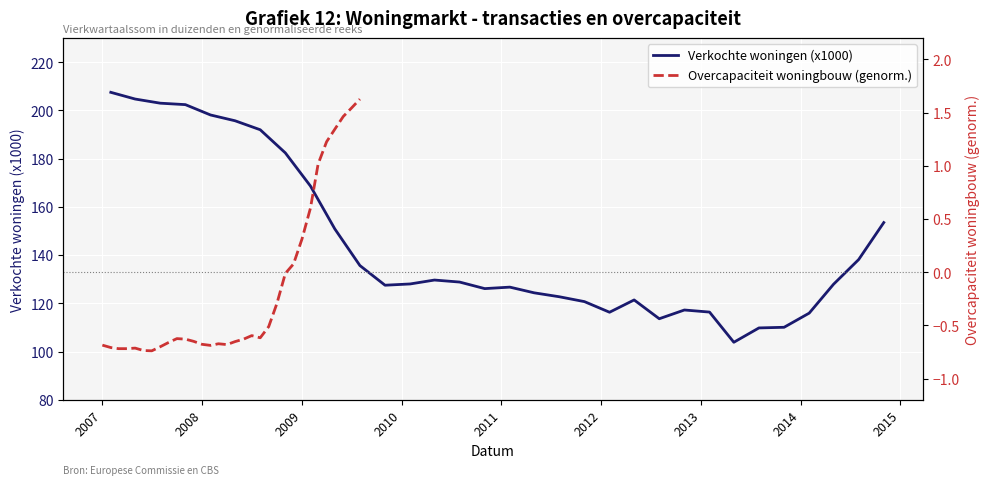

What is the highest value of the Verkochte woningen (x1000) series?

207.5